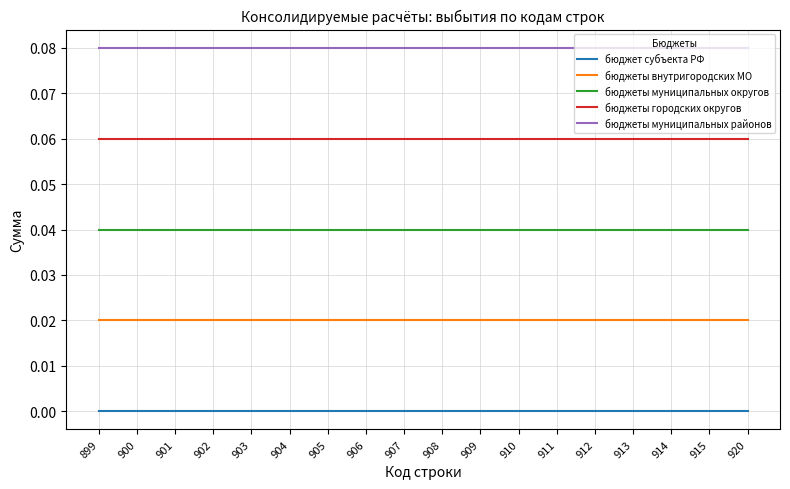

True or false: бюджеты городских округов and бюджеты внутригородских МО cross at least once.

False